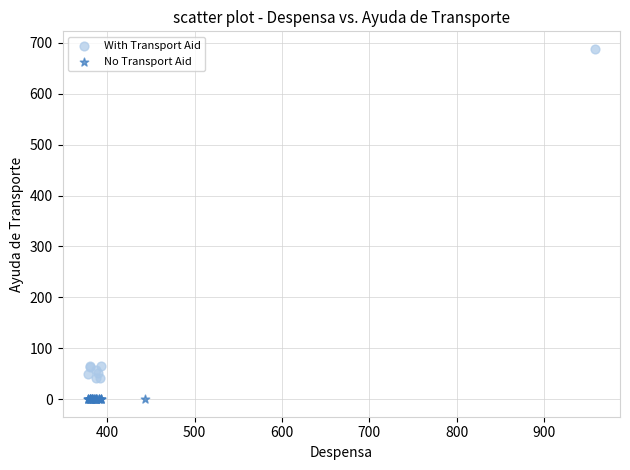

Which series reaches the minimum Y coordinate?

No Transport Aid